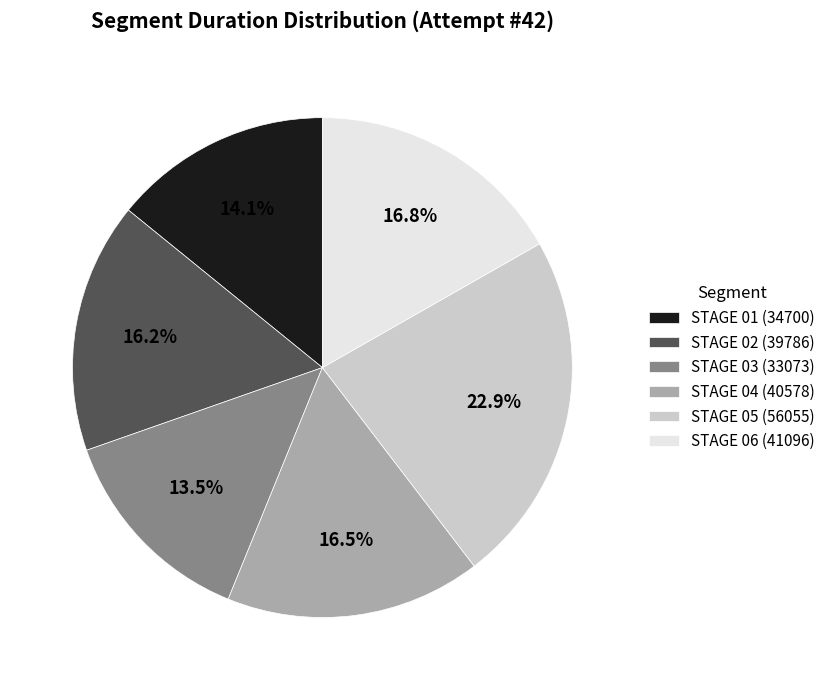

To the nearest percent, what is the average slice percentage?

17%